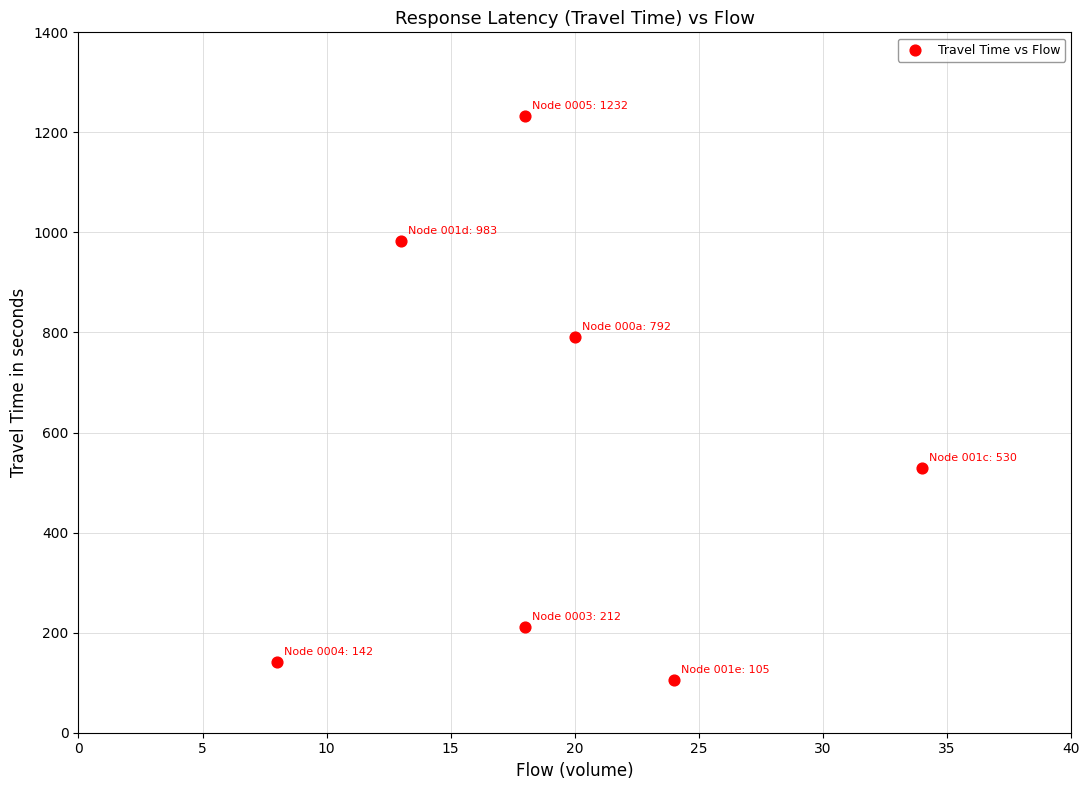

What is the average Y value?

571